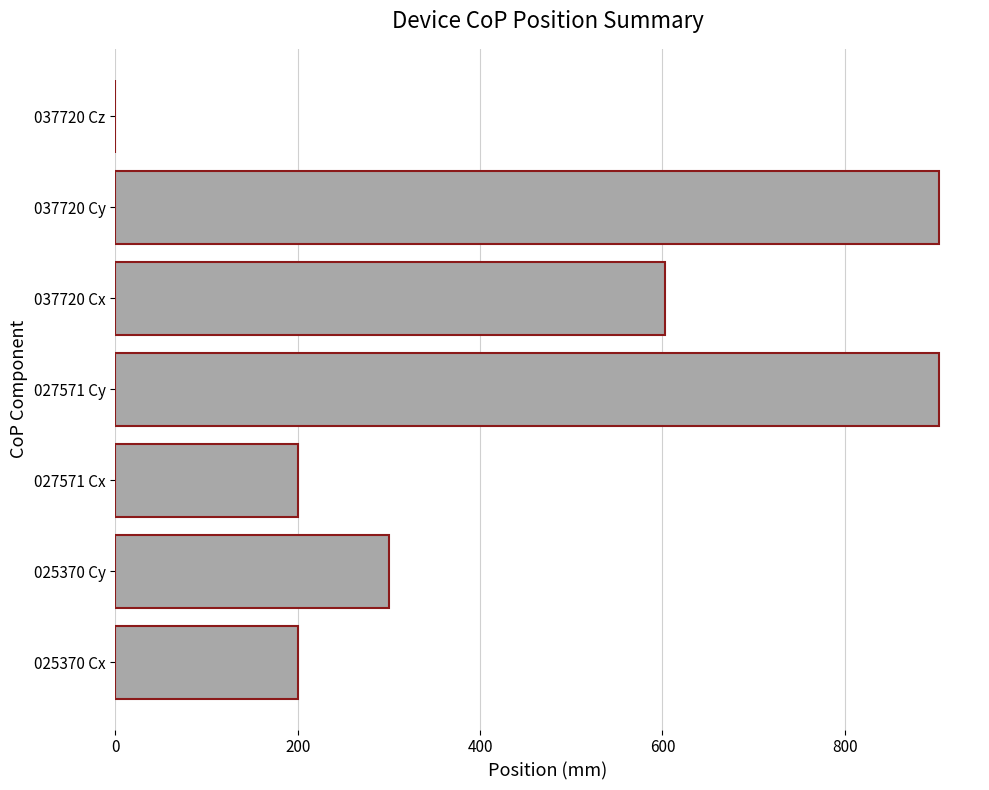

Is it true that the value at 027571 Cx is 200?

True